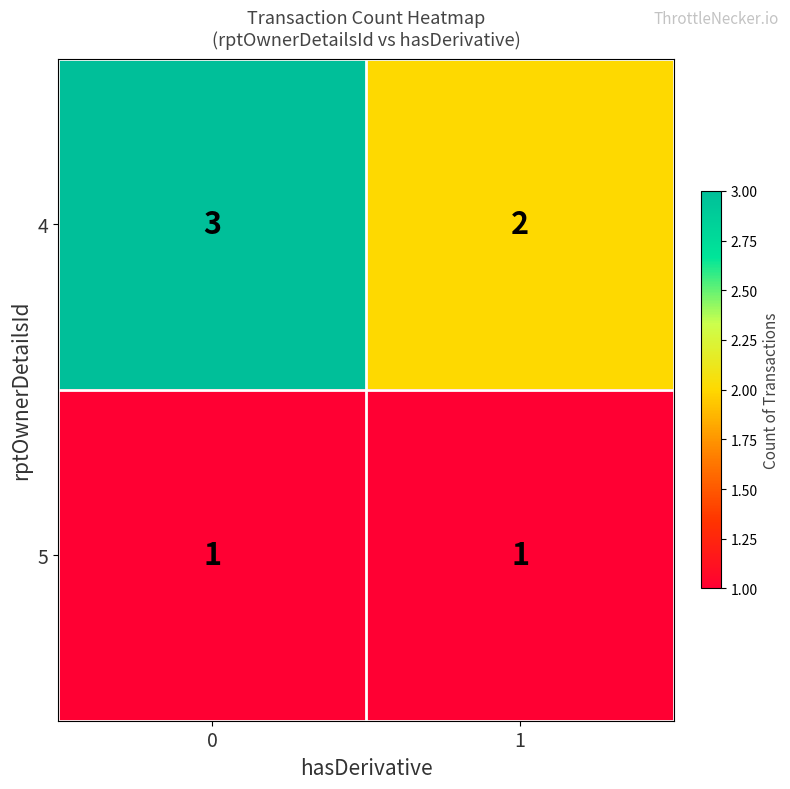

Which series has the largest total across all categories?

4